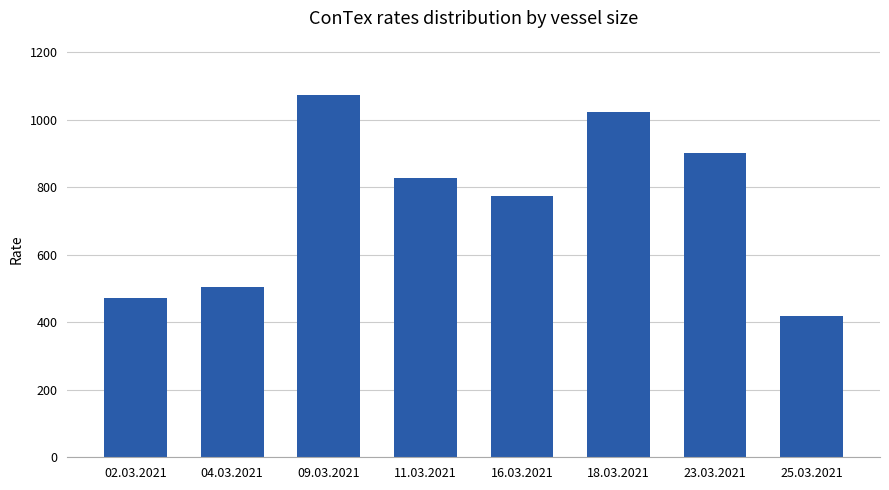

Approximately how many times larger is the value at 09.03.2021 compared to 18.03.2021?

1.0